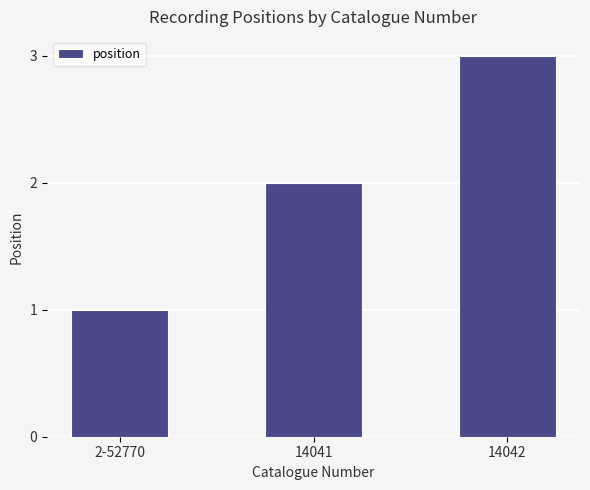

At which label is the value closest to 2?

14041